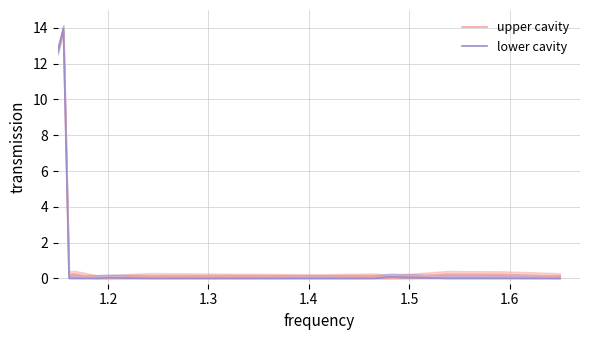

Reading left to right, transcribe all the data shown in this chart.

upper cavity: 12.8	13.9	0.2	0.2	0.0	0.0	0.1	0.1	0.1	0.0	0.2	0.2	0.1
lower cavity: 12.7	14.0	0.0	0.0	0.0	0.0	0.0	0.0	0.0	0.1	0.0	0.0	0.0